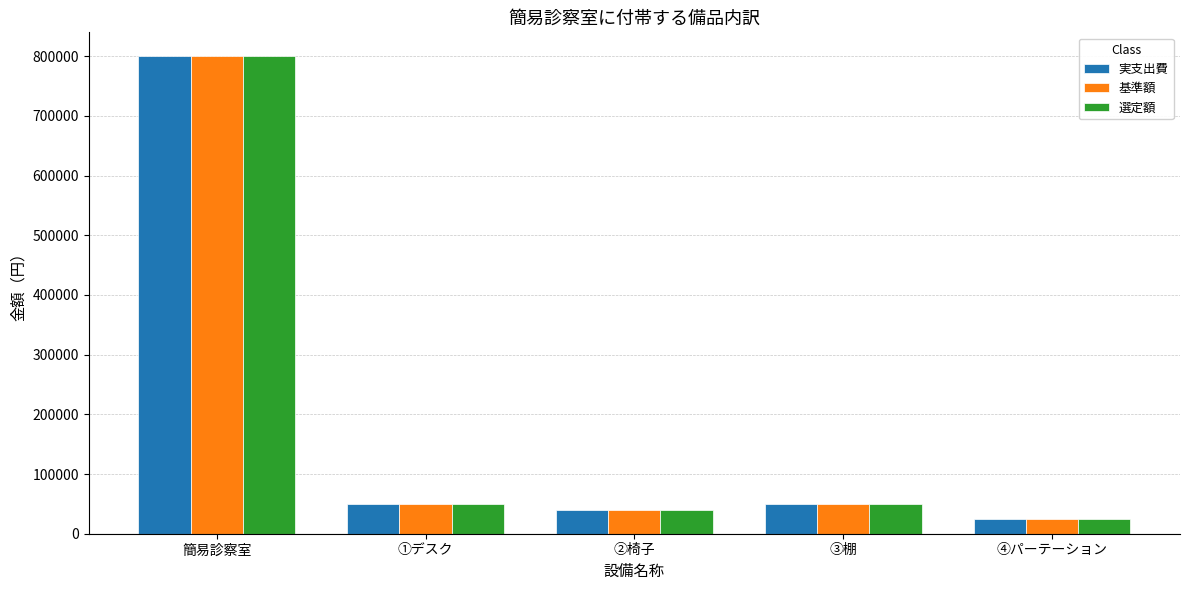

Which category has the highest value in the 選定額 series?

簡易診察室